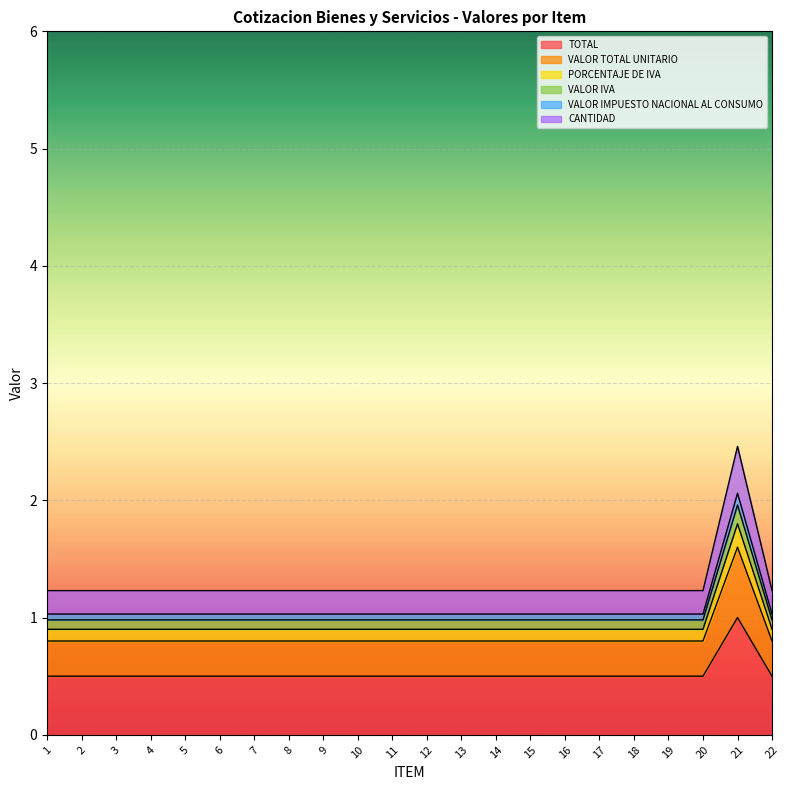

The TOTAL series shows 1.0 at 21. True or false?

True